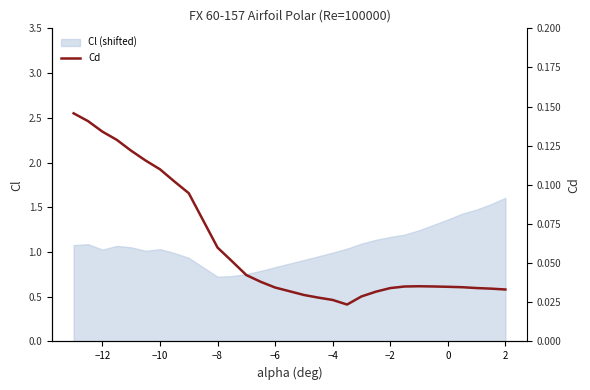

Does the chart display data point markers on the line(s)?

No